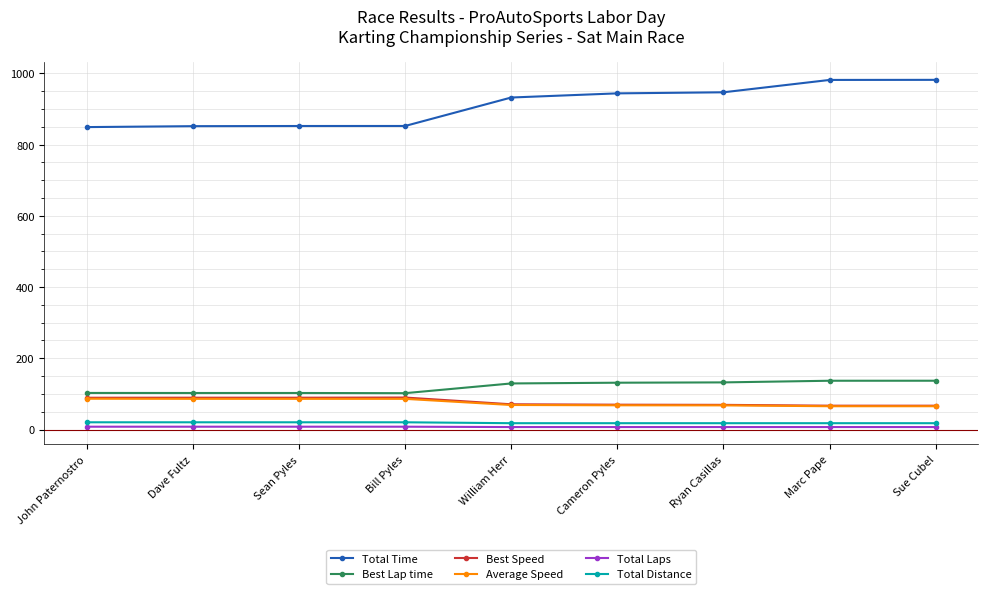

True or false: Total Time and Best Speed cross at least once.

False